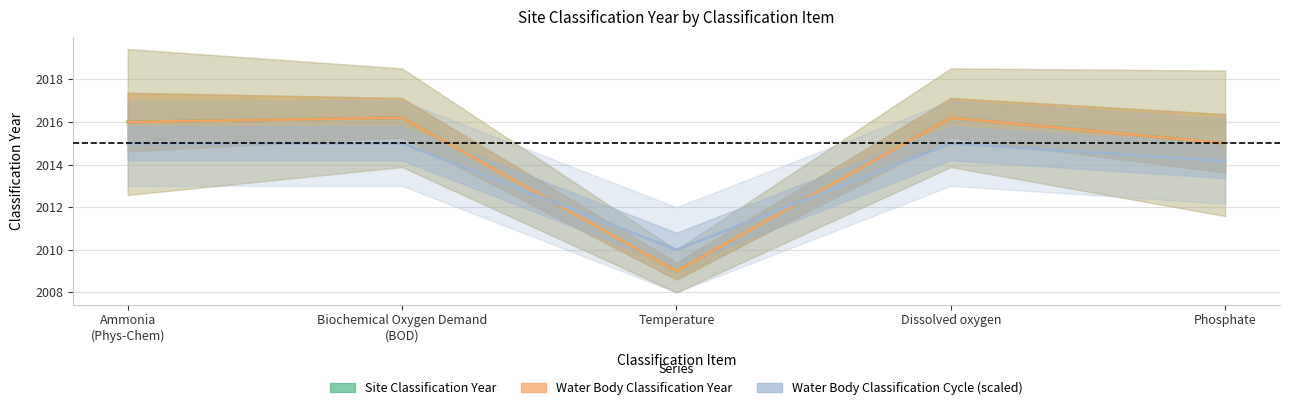

What is the greatest value displayed?

2016.2